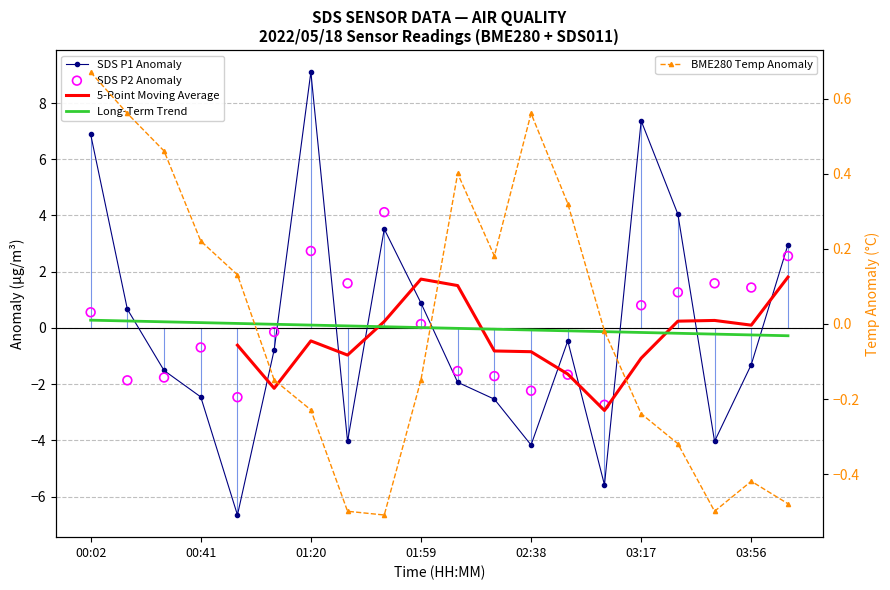

What are all the series names shown in the legend?

SDS P1 Anomaly, 5-Point Moving Average, Long-Term Trend, SDS P2 Anomaly, BME280 Temp Anomaly